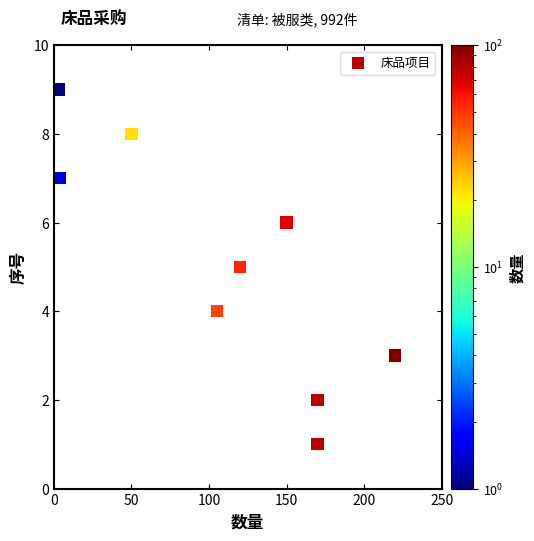

What is the average X value?

110